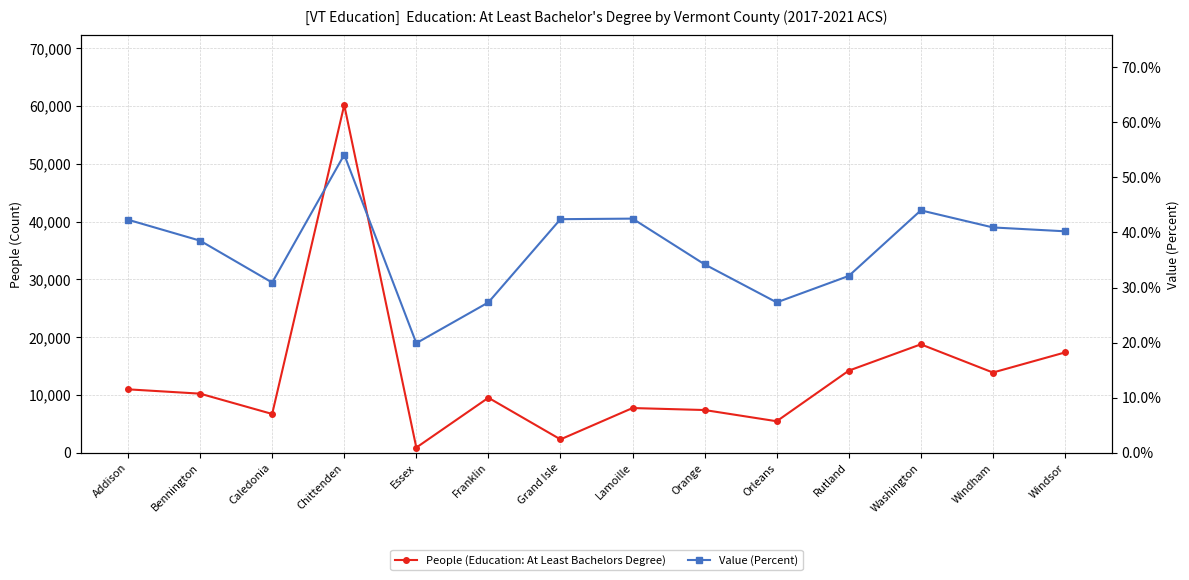

True or false: Value (Percent) and People (Education: At Least Bachelors Degree) cross at least once.

False